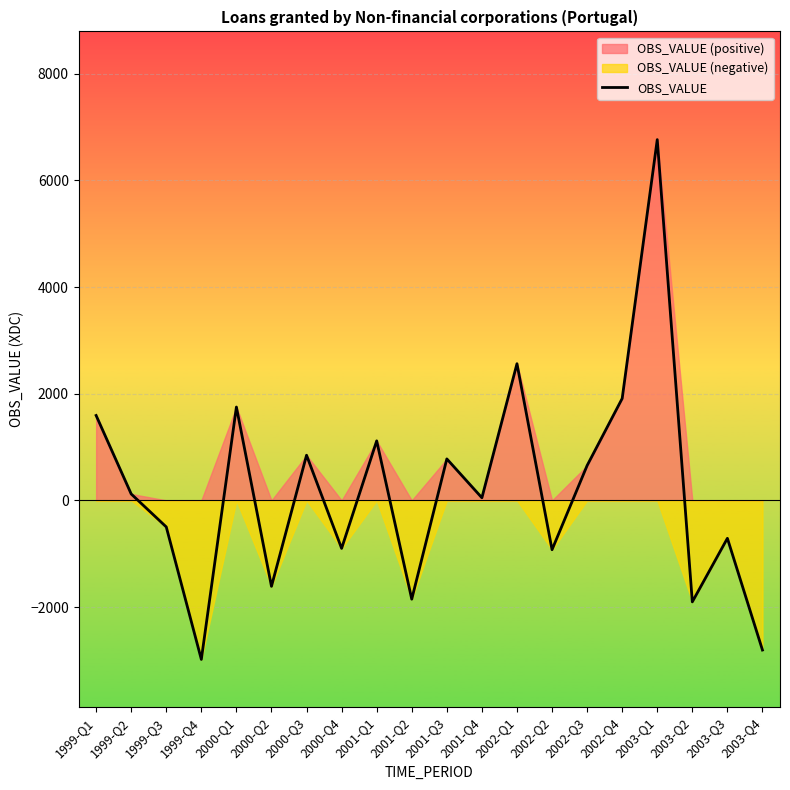

What is the difference between the second highest and minimum values?

5544.3